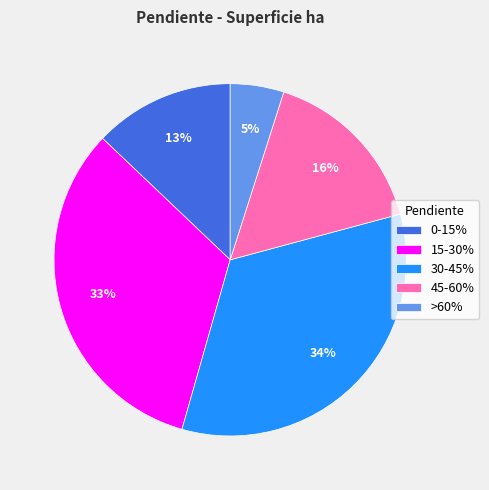

Is there a majority slice in this chart?

No